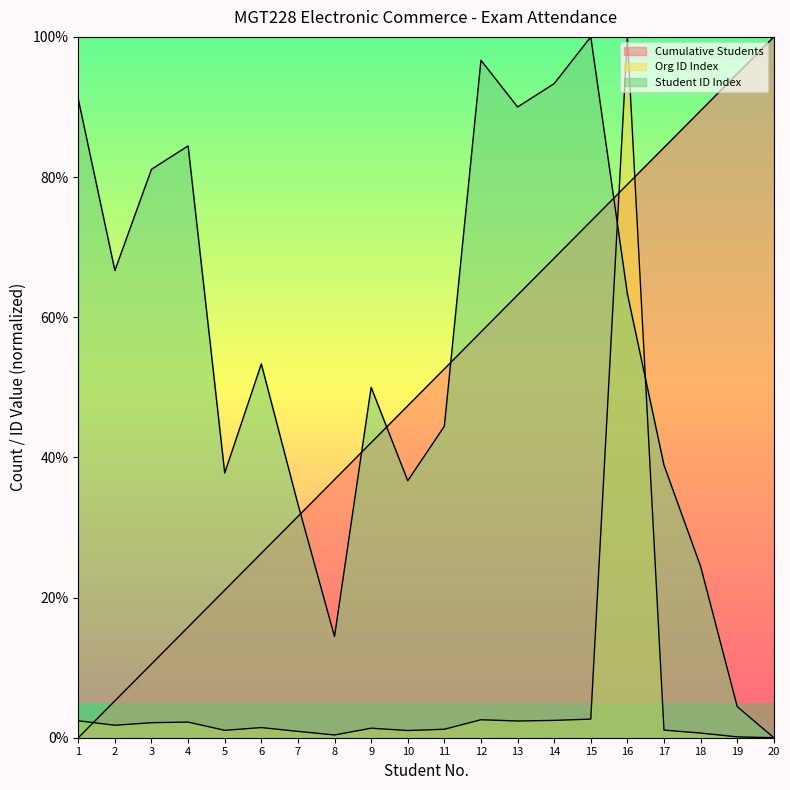

List the series in order of their peak value, lowest first.

Cumulative Students, Org ID Index, Student ID Index